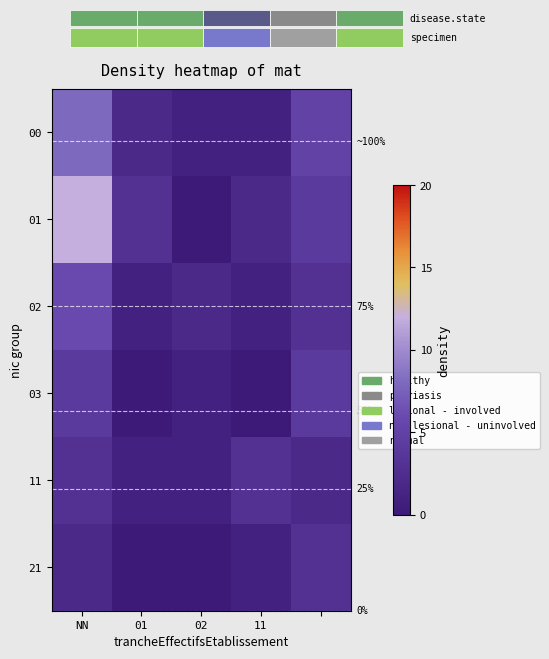

How many series are shown in this chart?

6